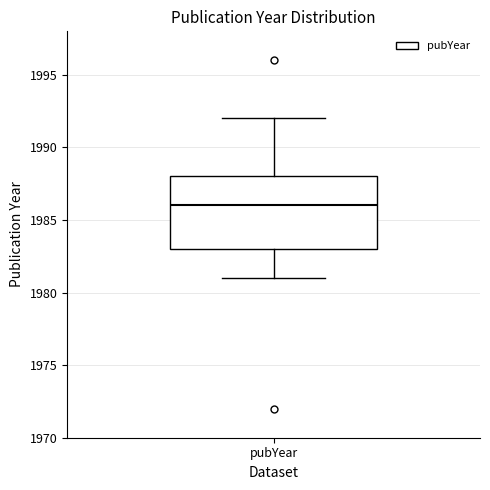

Where does the lower whisker of the box for pubYear end on the y-axis? The values are not printed on the chart, so give them approximately, as read against the axis.

1981